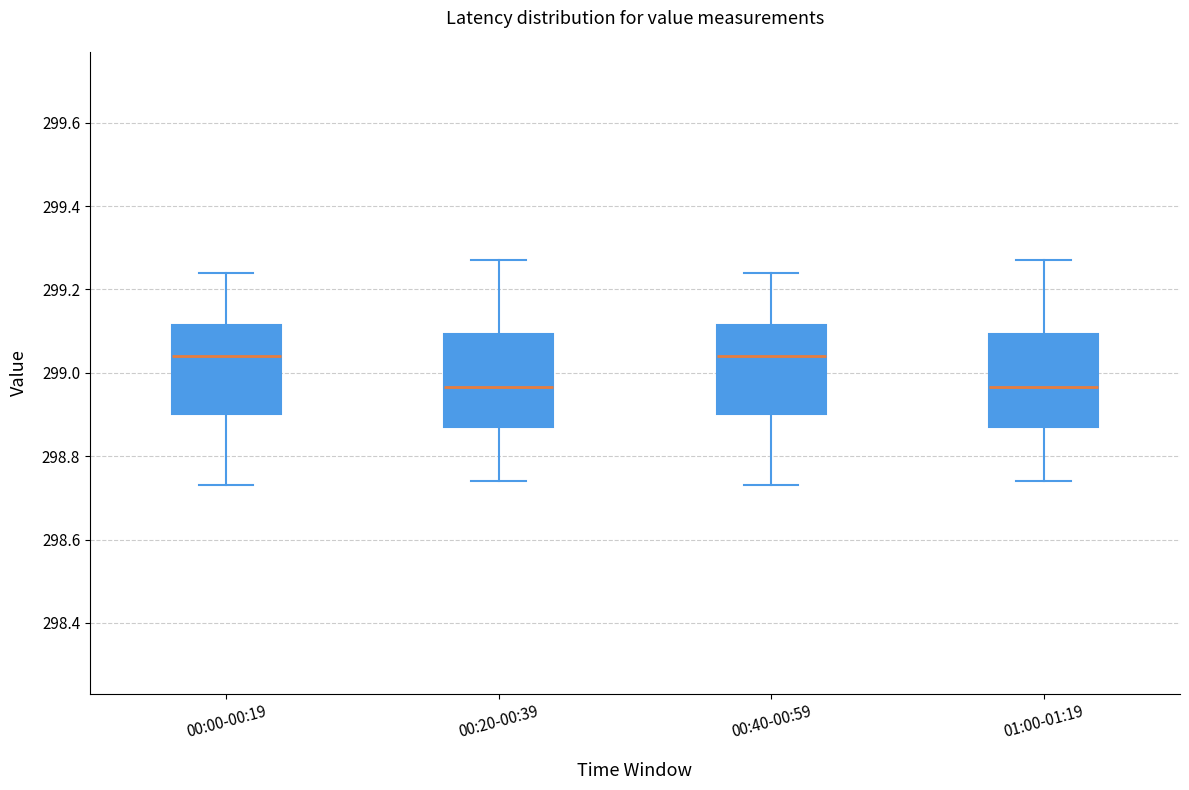

Reading left to right, transcribe this box plot: for each box, give where its median line is, the range the box spans, and where its two whiskers end, as read against the y-axis. The values are not printed on the chart, so give them approximately, as read against the axis.

00:00-00:19: median 299.04, box 298.90 to 299.12, whiskers 298.74 to 299.24
00:20-00:39: median 298.96, box 298.88 to 299.10, whiskers 298.74 to 299.28
00:40-00:59: median 299.04, box 298.90 to 299.12, whiskers 298.74 to 299.24
01:00-01:19: median 298.96, box 298.88 to 299.10, whiskers 298.74 to 299.28